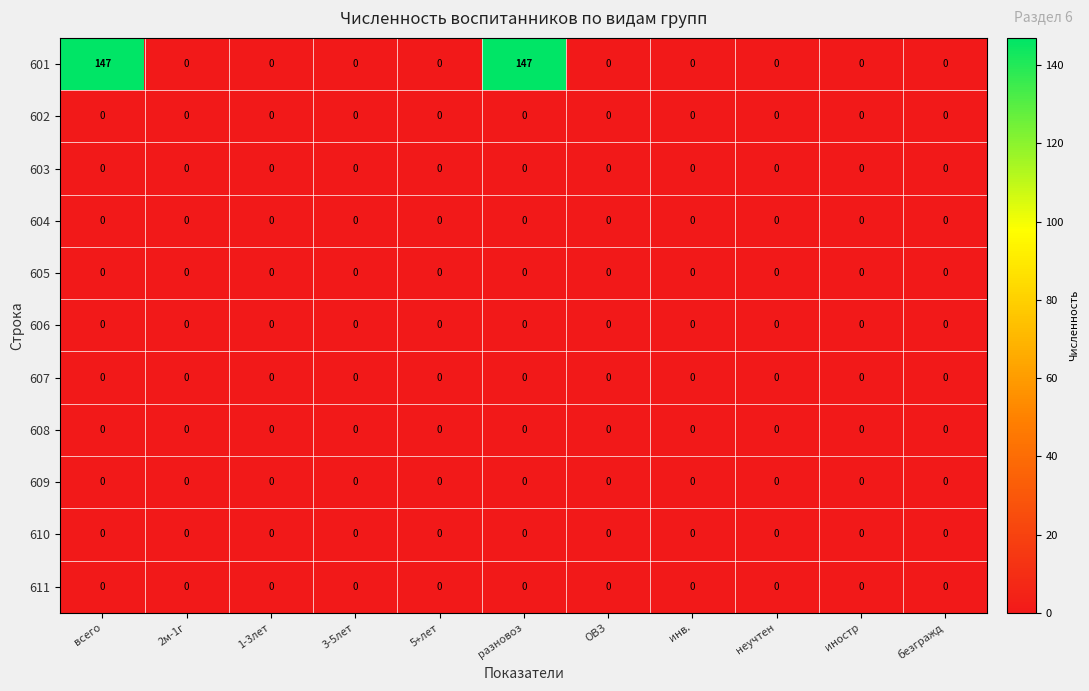

Which series has the largest range (max minus min)?

601